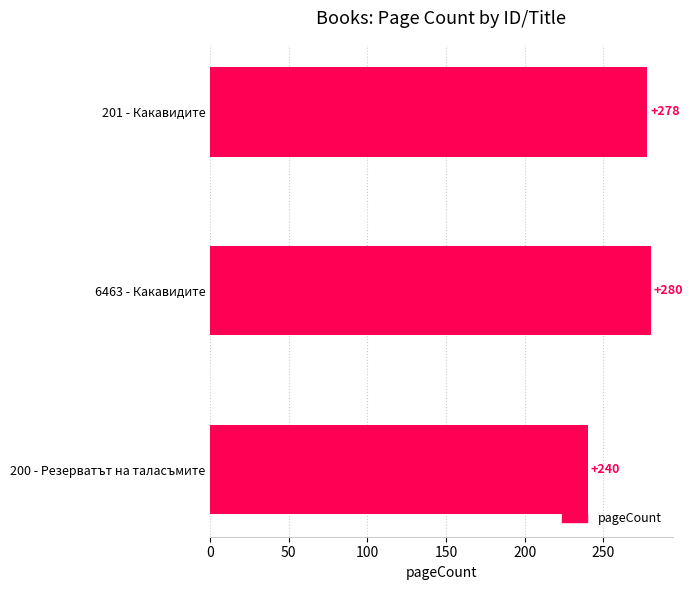

What is the label of the 1st bar from the bottom?

200 - Резерватът на таласъмите